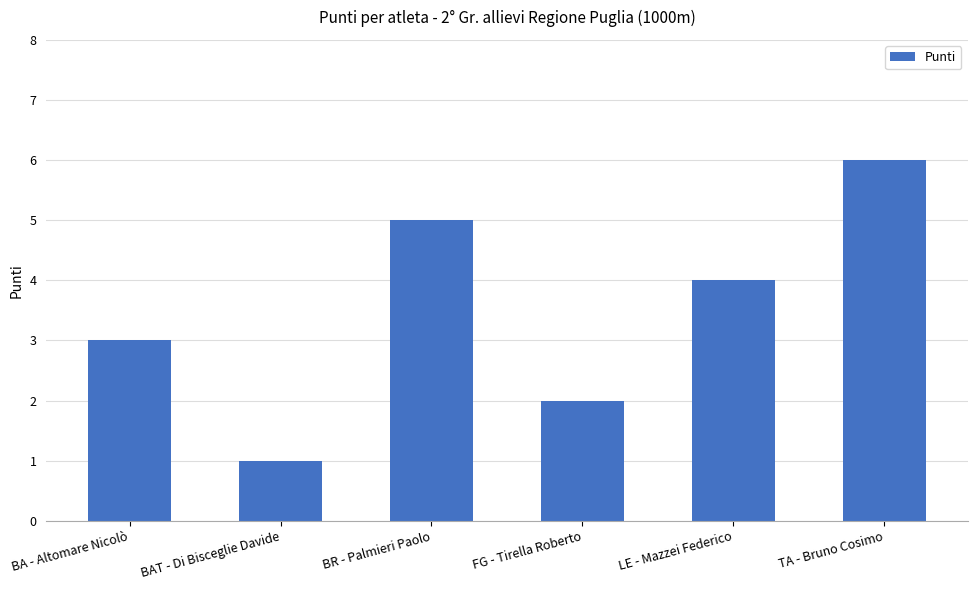

What is the value of the 1st bar from the left?

3